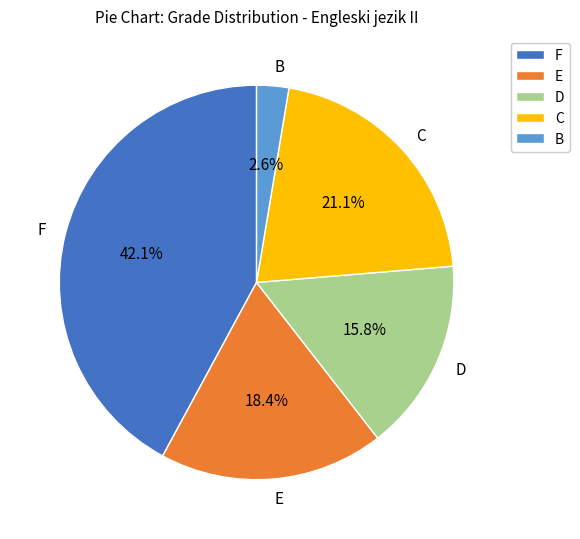

Between C and B, which is larger?

C